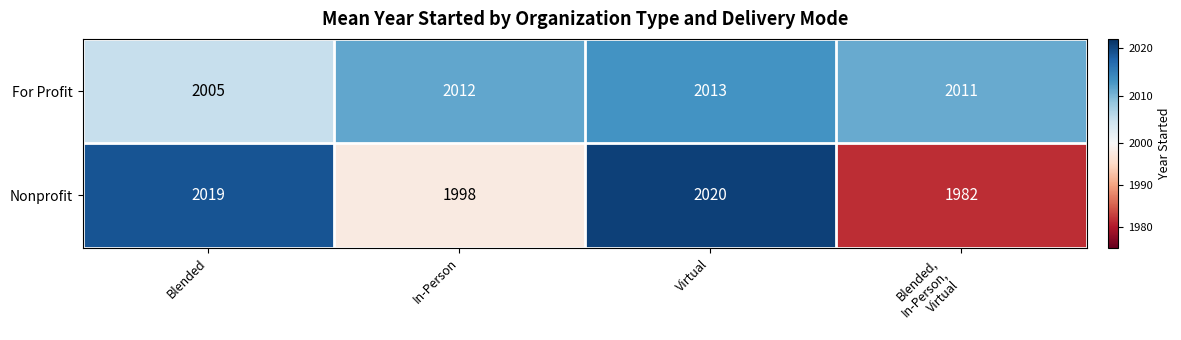

How many For Profit values are between 2011 and 2013?

3